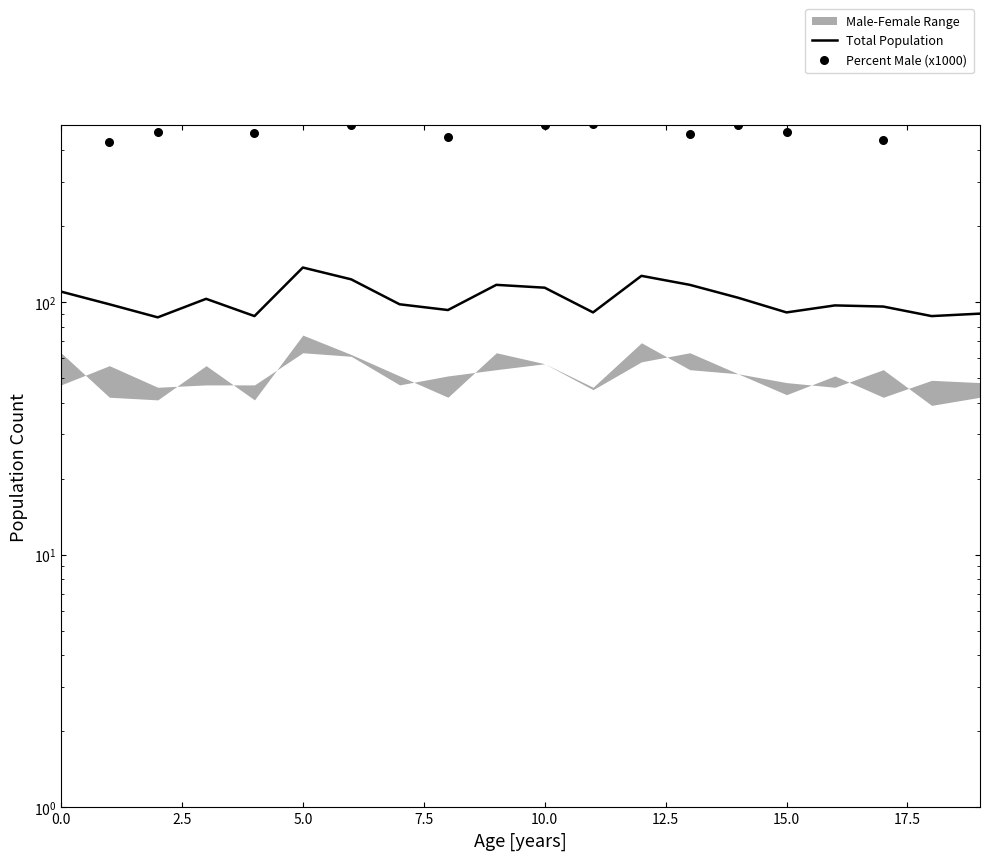

Which series has the largest Y range (max minus min)?

Percent Male (x1000)